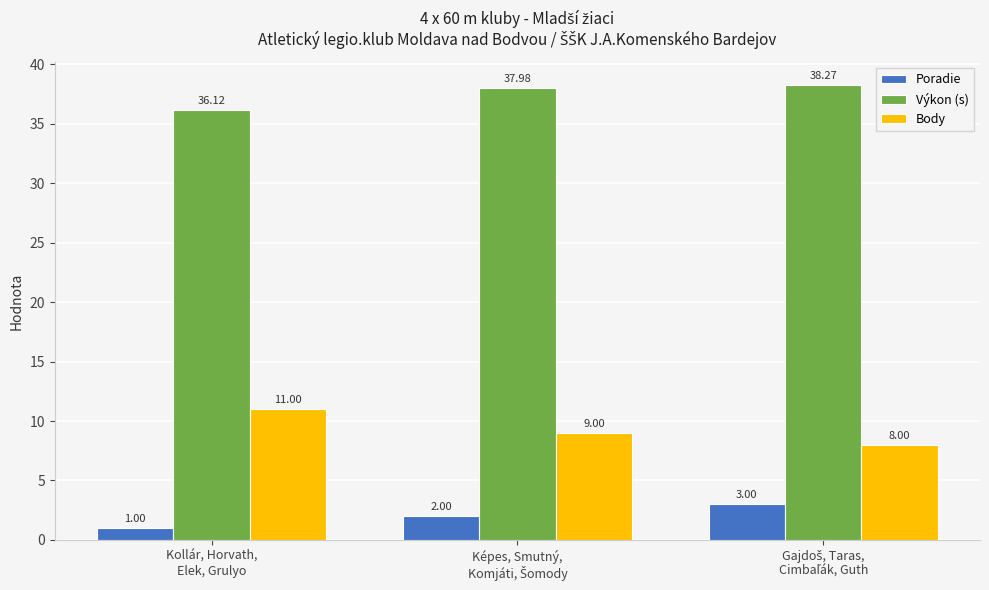

What is the sum of all Výkon (s) values?

112.4